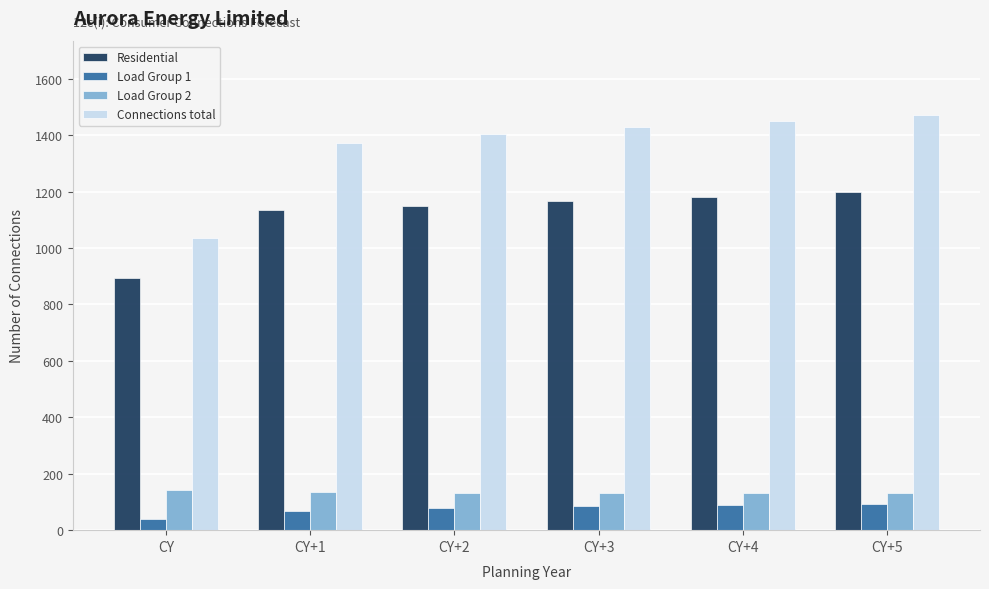

The Connections total series shows 2385 at CY+2. True or false?

False